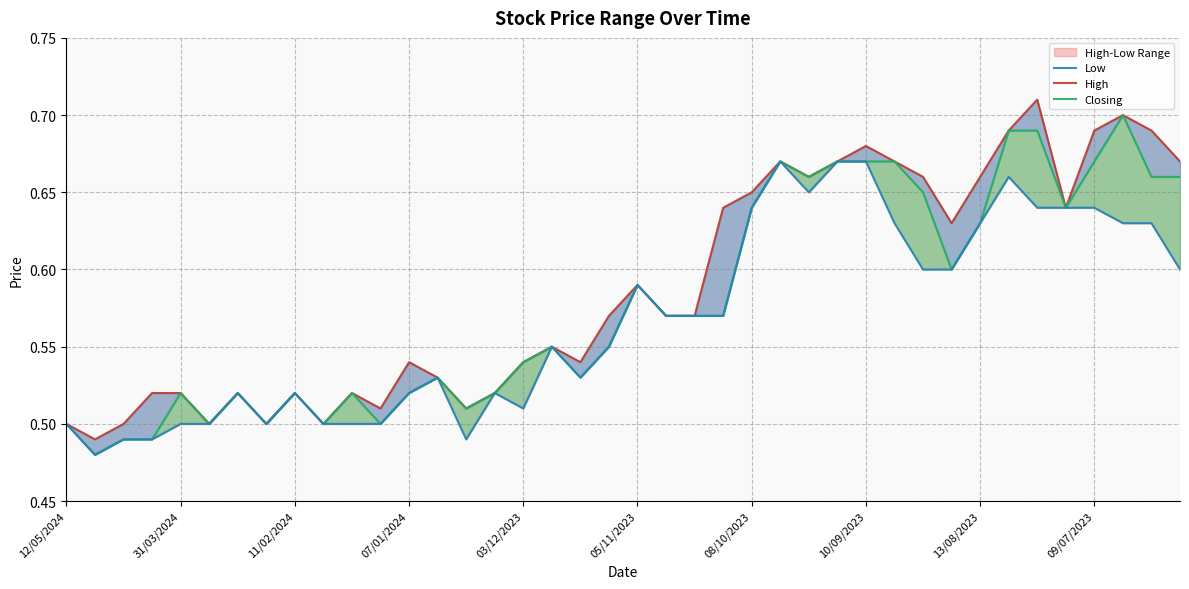

What is the difference between the second highest and minimum values in the High series?

0.2